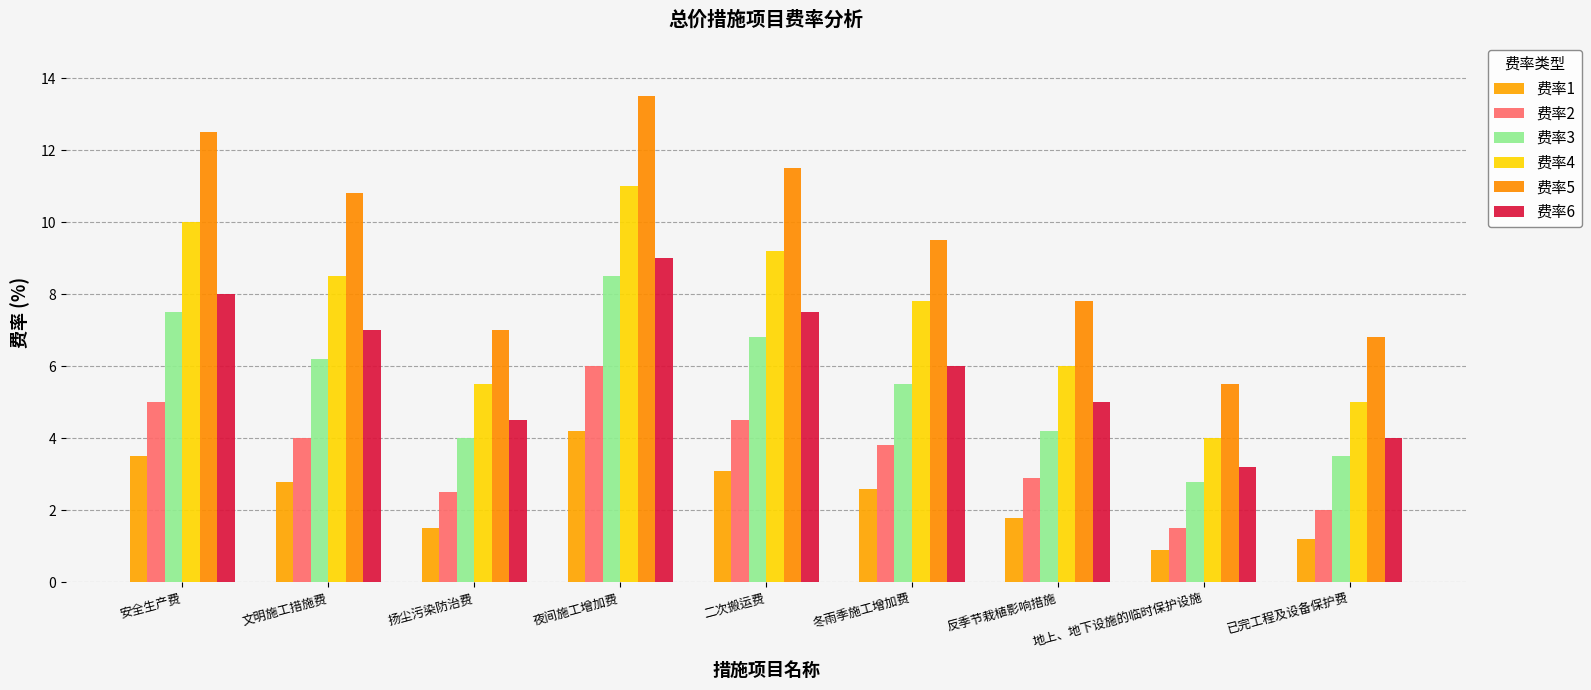

How many groups of bars are there?

9